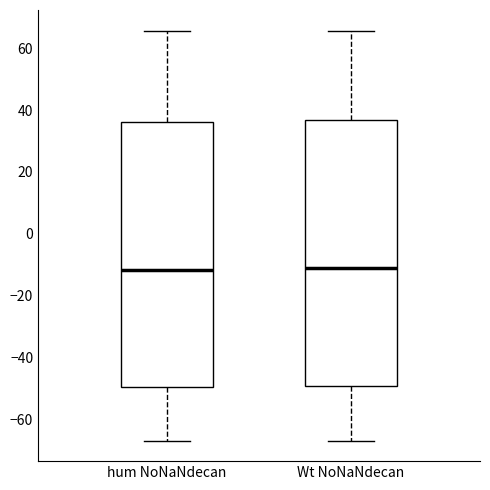

Where does the lower whisker of the box for Wt NoNaNdecan end on the y-axis? The values are not printed on the chart, so give them approximately, as read against the axis.

-66